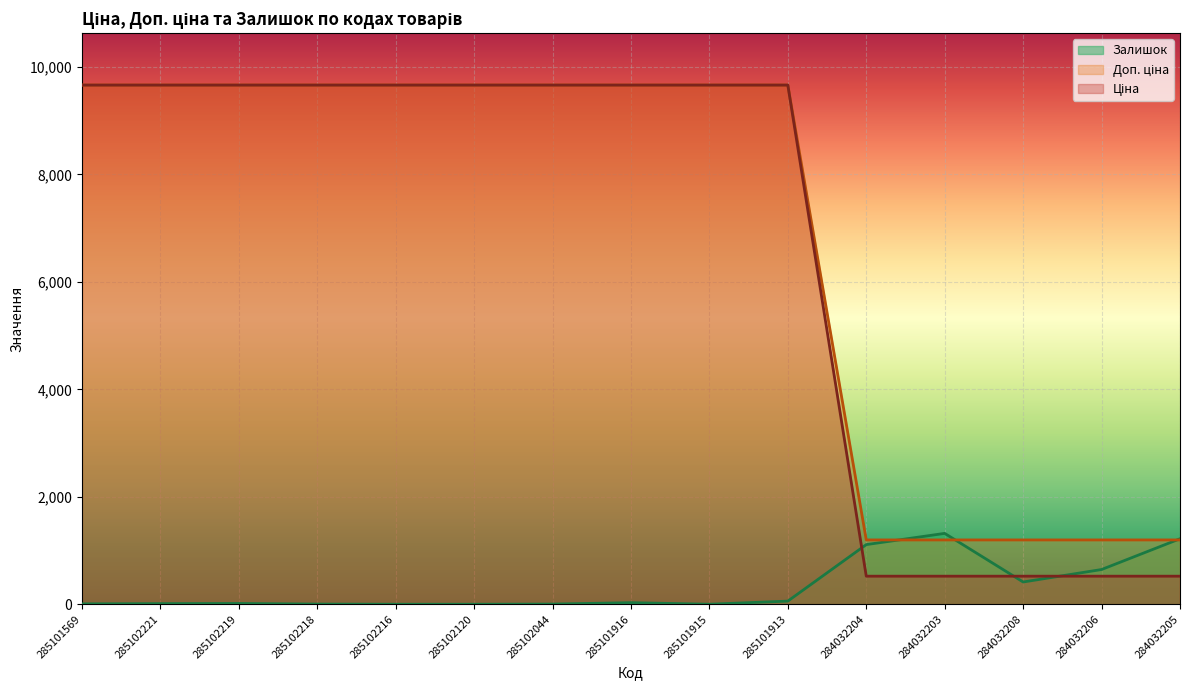

Where does the Залишок series first go above 14?

285101916